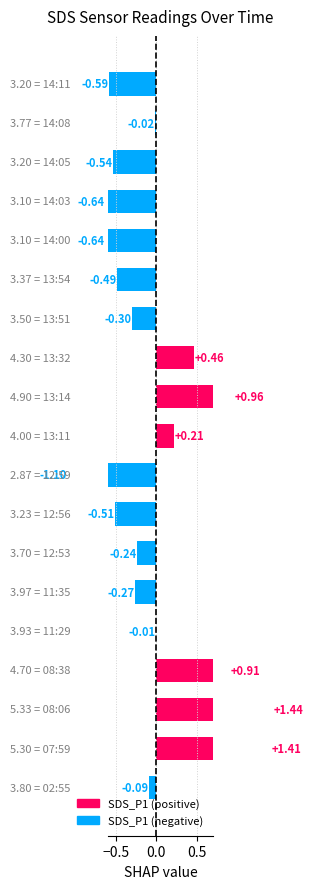

The chart shows a value of -0.7 at 13. True or false?

False